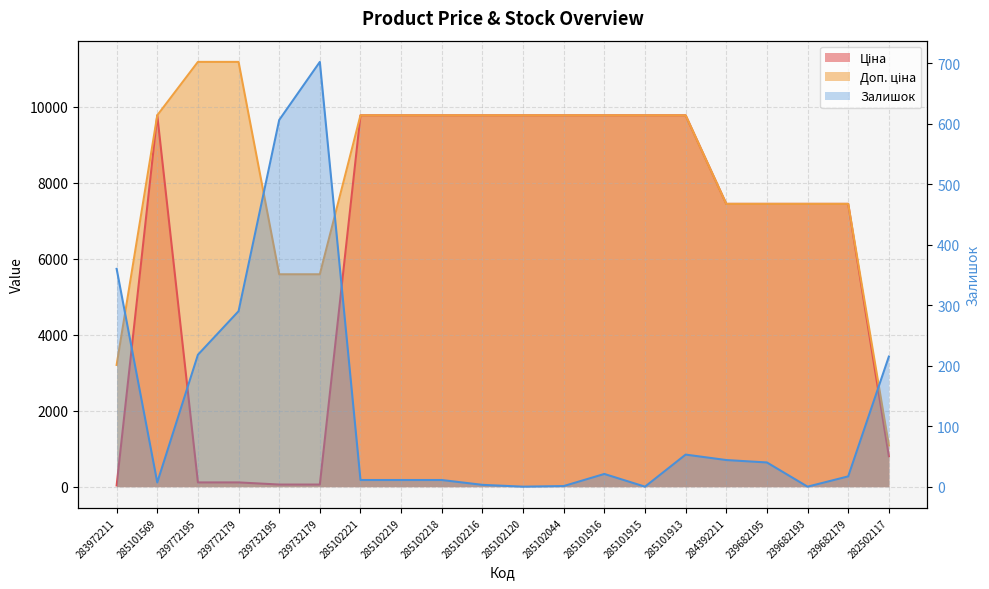

At which label is Залишок closest to 351?

283972211